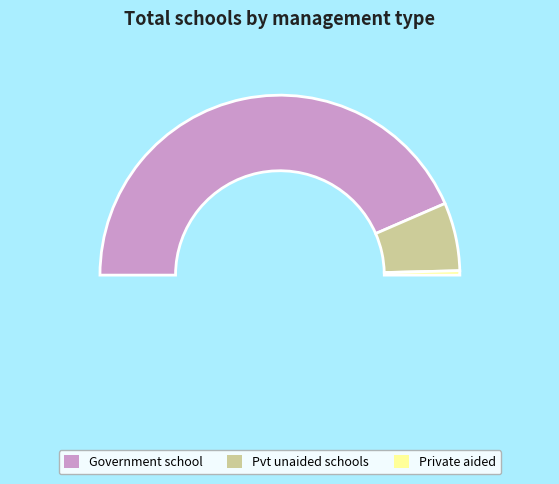

What is the smallest slice in the pie chart?

Private aided